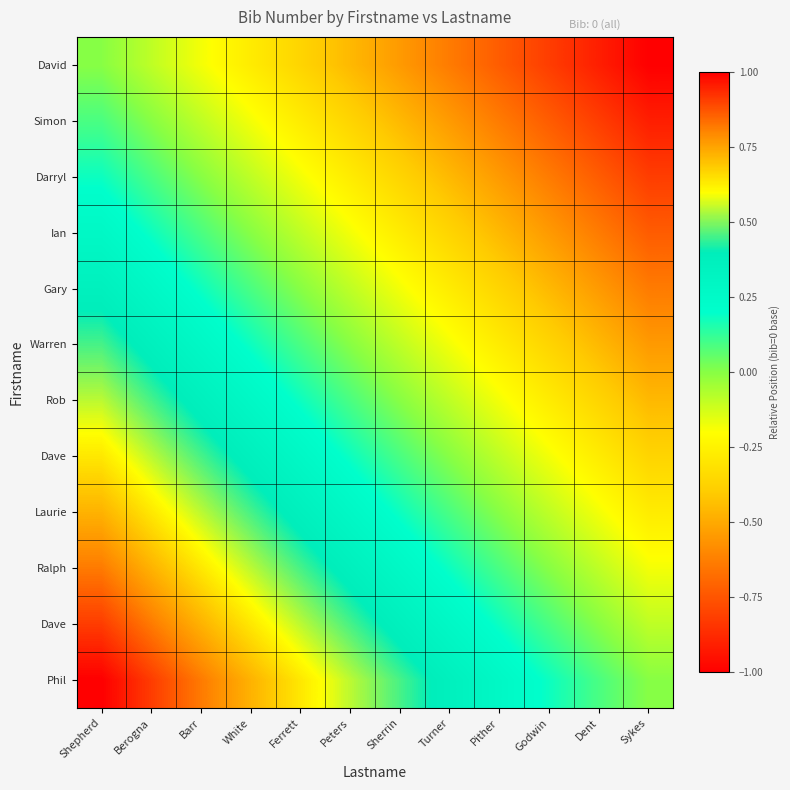

Between Turner and Sherrin, which is larger?

Sherrin